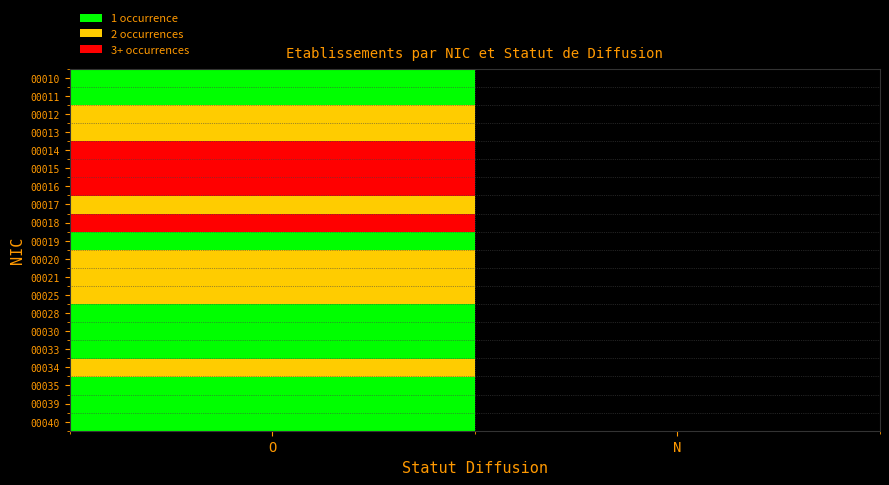

What is the greatest value displayed?

4